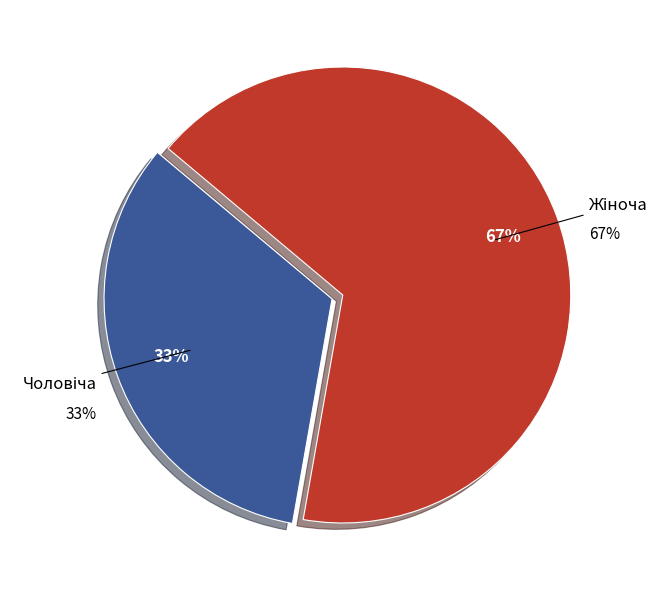

What percentage is NOT represented by Чоловіча?

66.7%